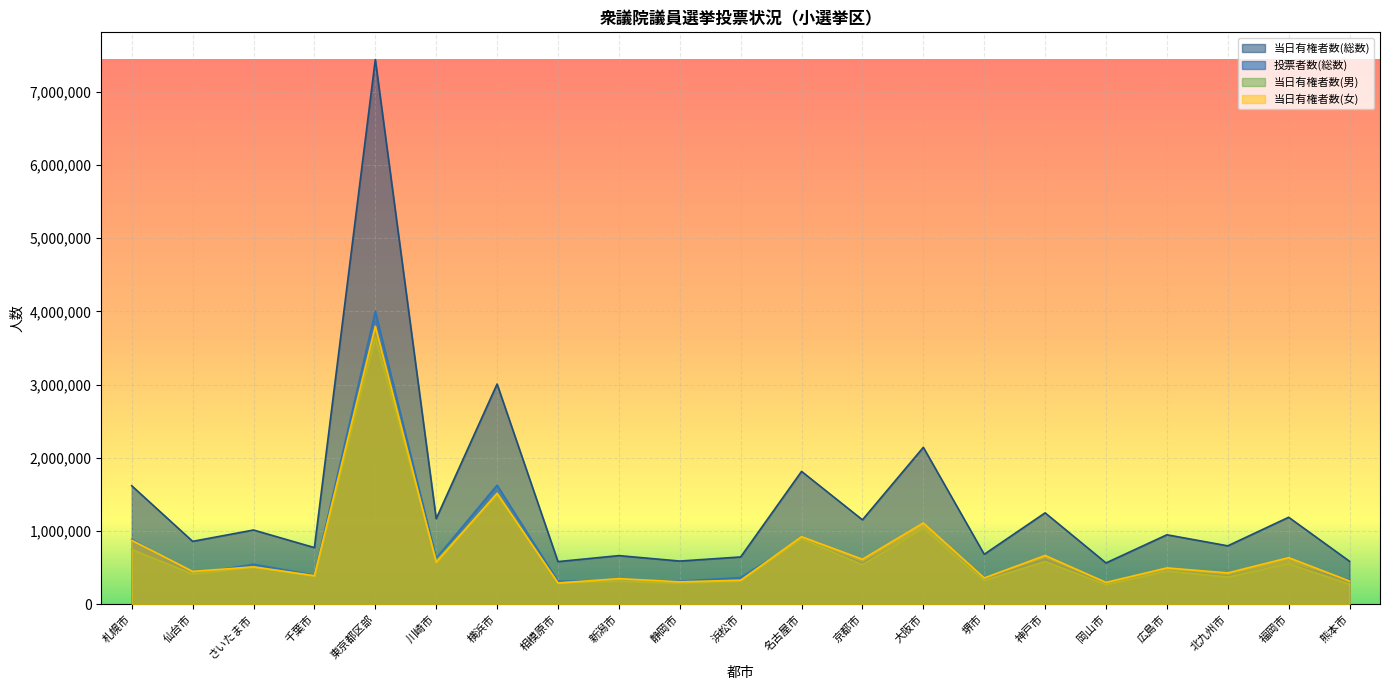

At which category does 当日有権者数(女) reach its first local peak?

さいたま市